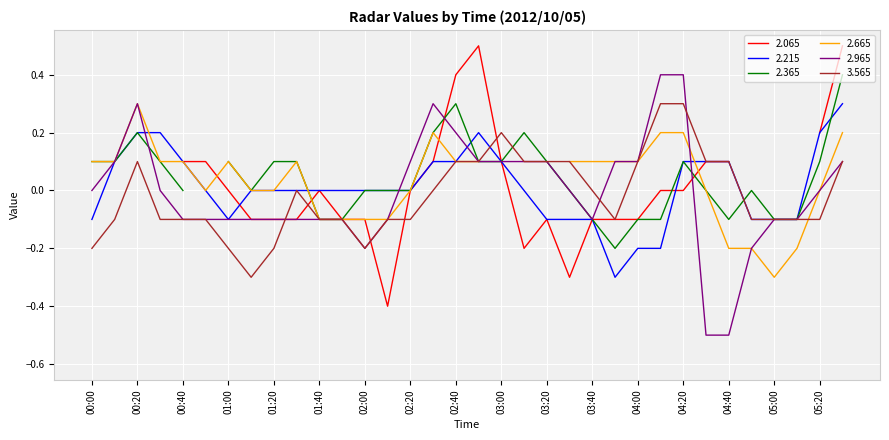

True or false: 2.215 has more than 1 interior local peaks.

False